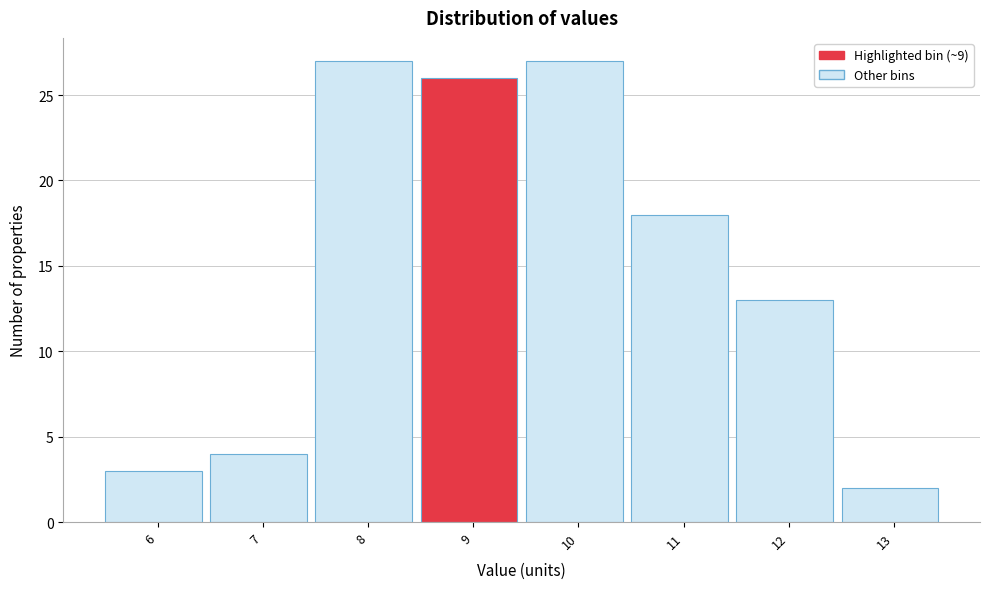

Reading right to left, what are all the values shown in this chart?

2	13	18	27	26	27	4	3